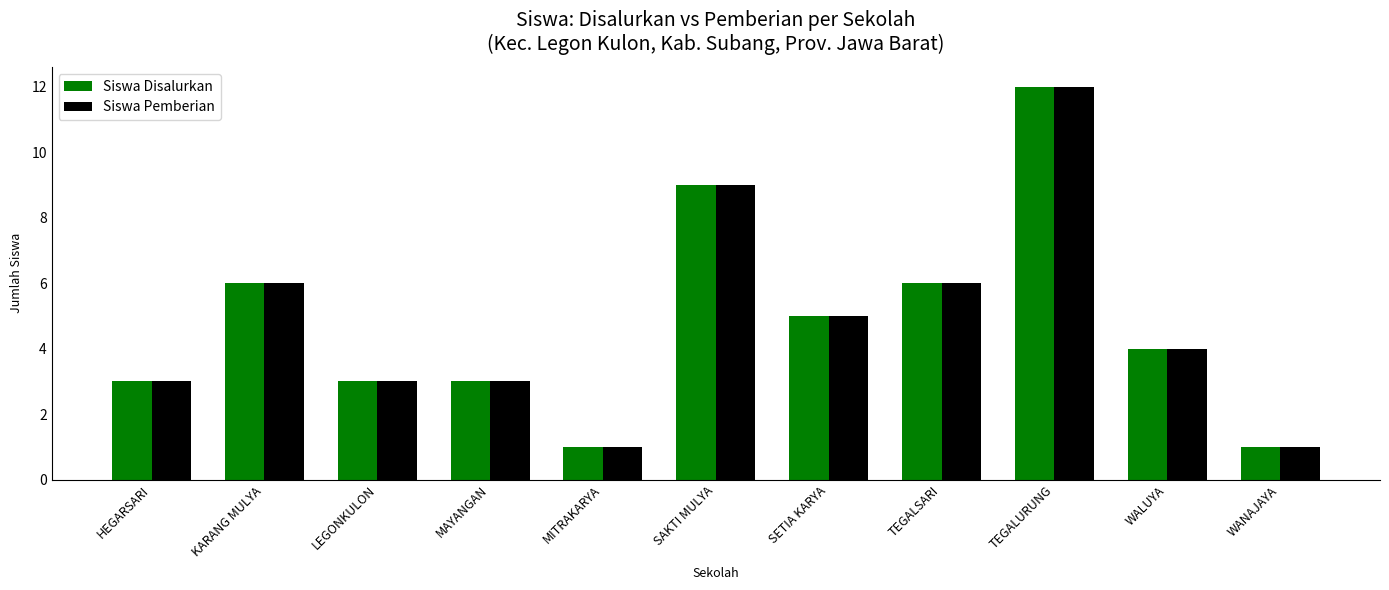

Reading left to right, what are all the values shown in this chart?

Siswa Disalurkan: HEGARSARI=3	KARANG MULYA=6	LEGONKULON=3	MAYANGAN=3	MITRAKARYA=1	SAKTI MULYA=9	SETIA KARYA=5	TEGALSARI=6	TEGALURUNG=12	WALUYA=4	WANAJAYA=1
Siswa Pemberian: HEGARSARI=3	KARANG MULYA=6	LEGONKULON=3	MAYANGAN=3	MITRAKARYA=1	SAKTI MULYA=9	SETIA KARYA=5	TEGALSARI=6	TEGALURUNG=12	WALUYA=4	WANAJAYA=1